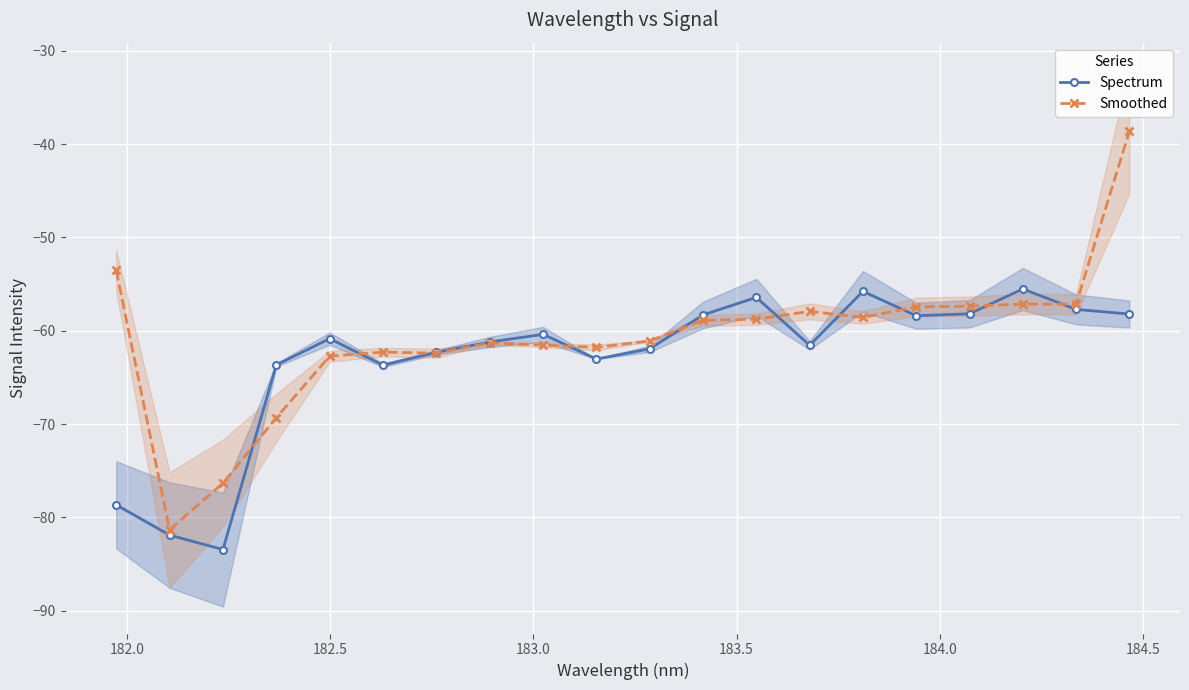

True or false: Spectrum has more than 0 interior local peaks.

True